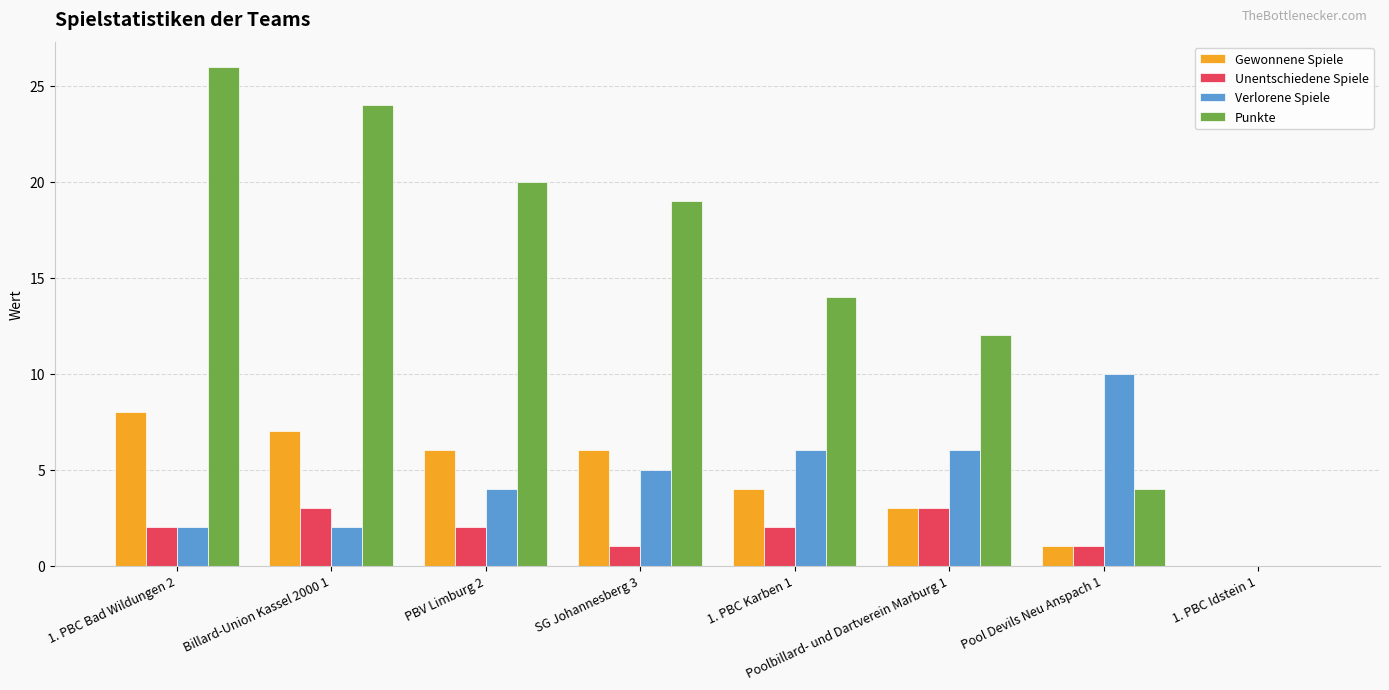

Which series has the largest total across all categories?

Punkte